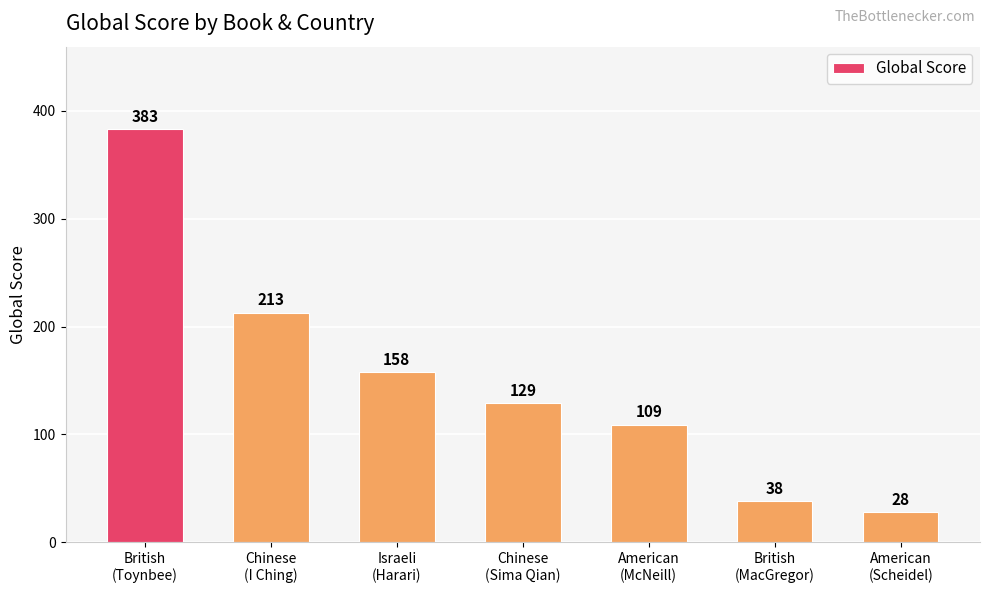

What is the value of the 4th bar from the left?

129